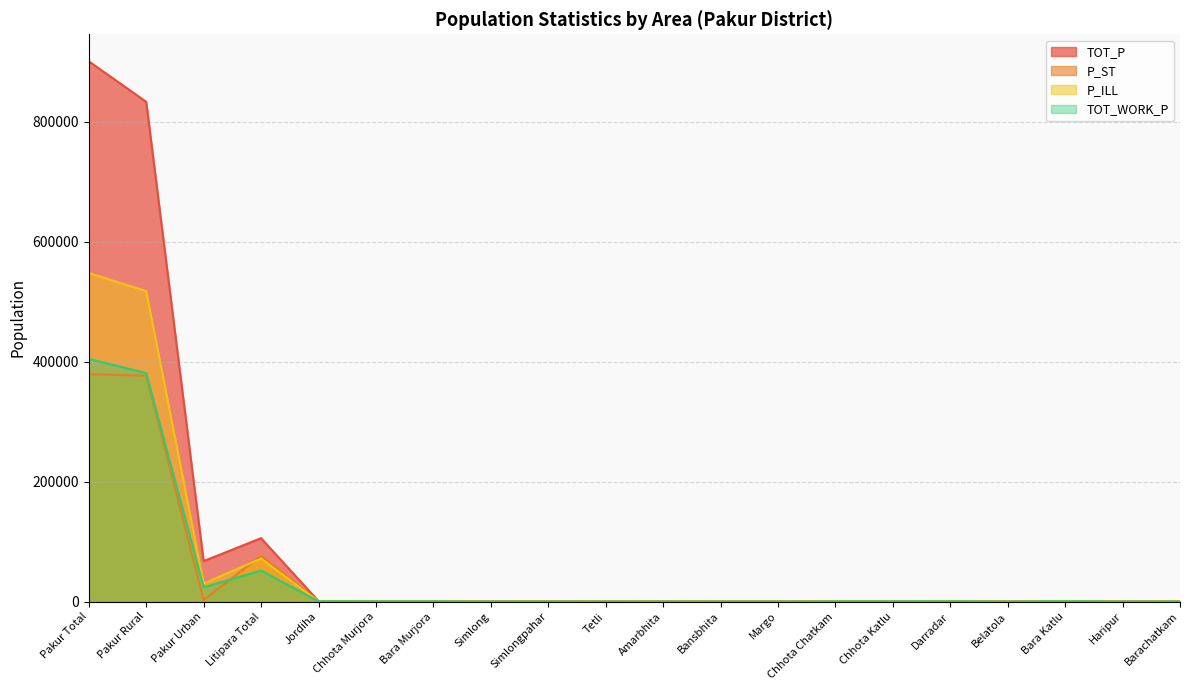

How many lines are shown in the chart?

4